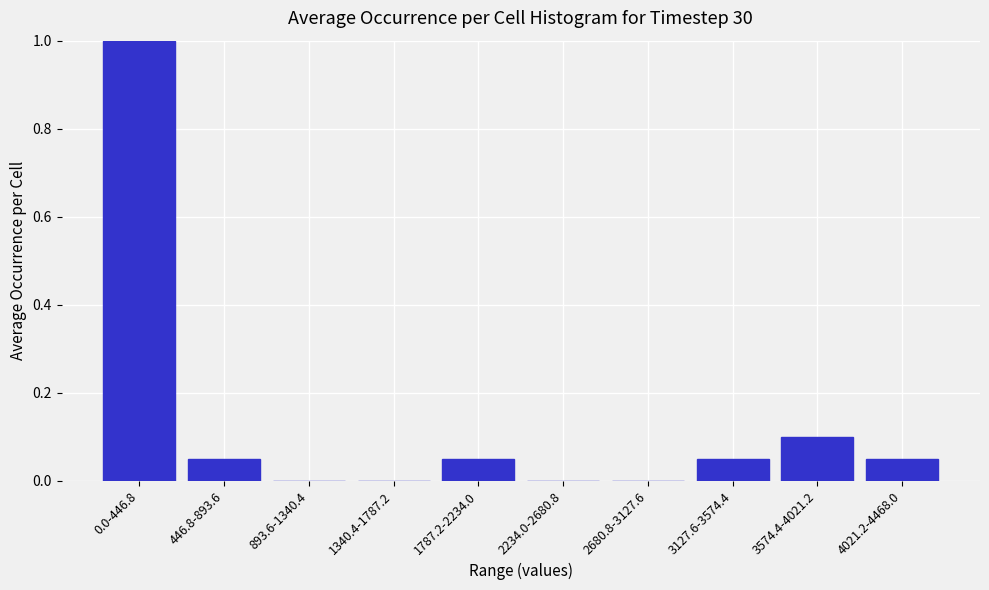

The chart shows a value of 0.0 at 3127.6-3574.4. True or false?

False